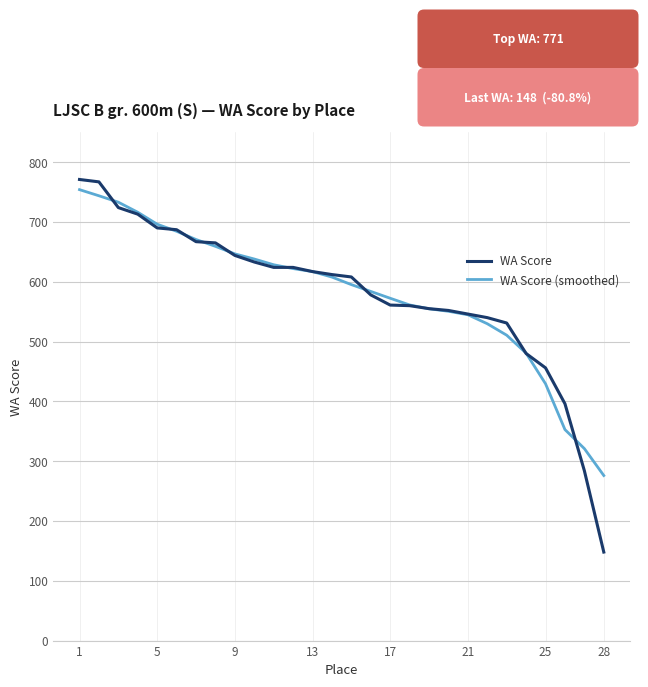

What is the highest value of the WA Score series?

771.0